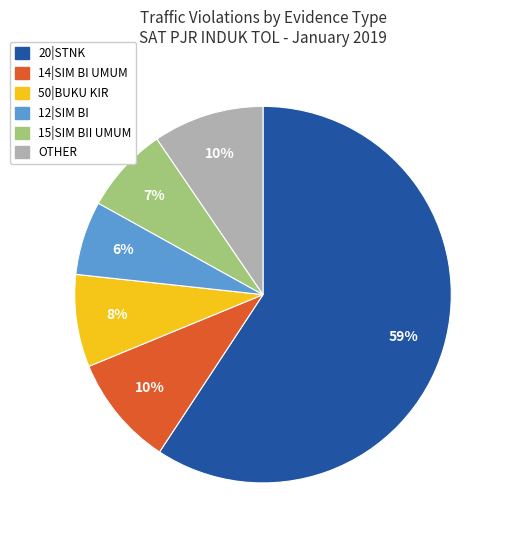

Between 15|SIM BII UMUM and 12|SIM BI, which is larger?

15|SIM BII UMUM